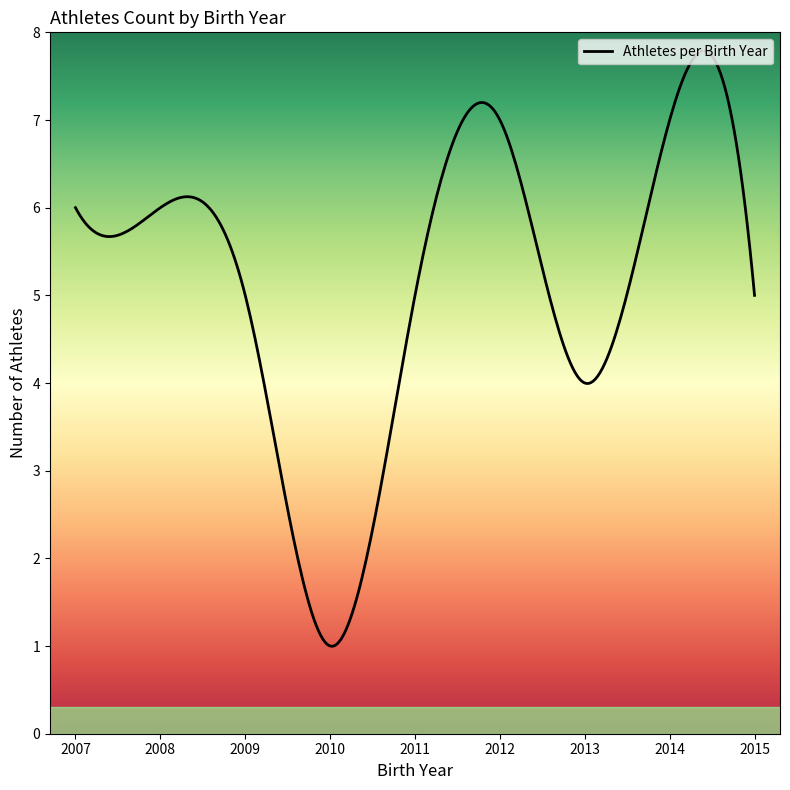

What is the smallest value displayed?

1.0